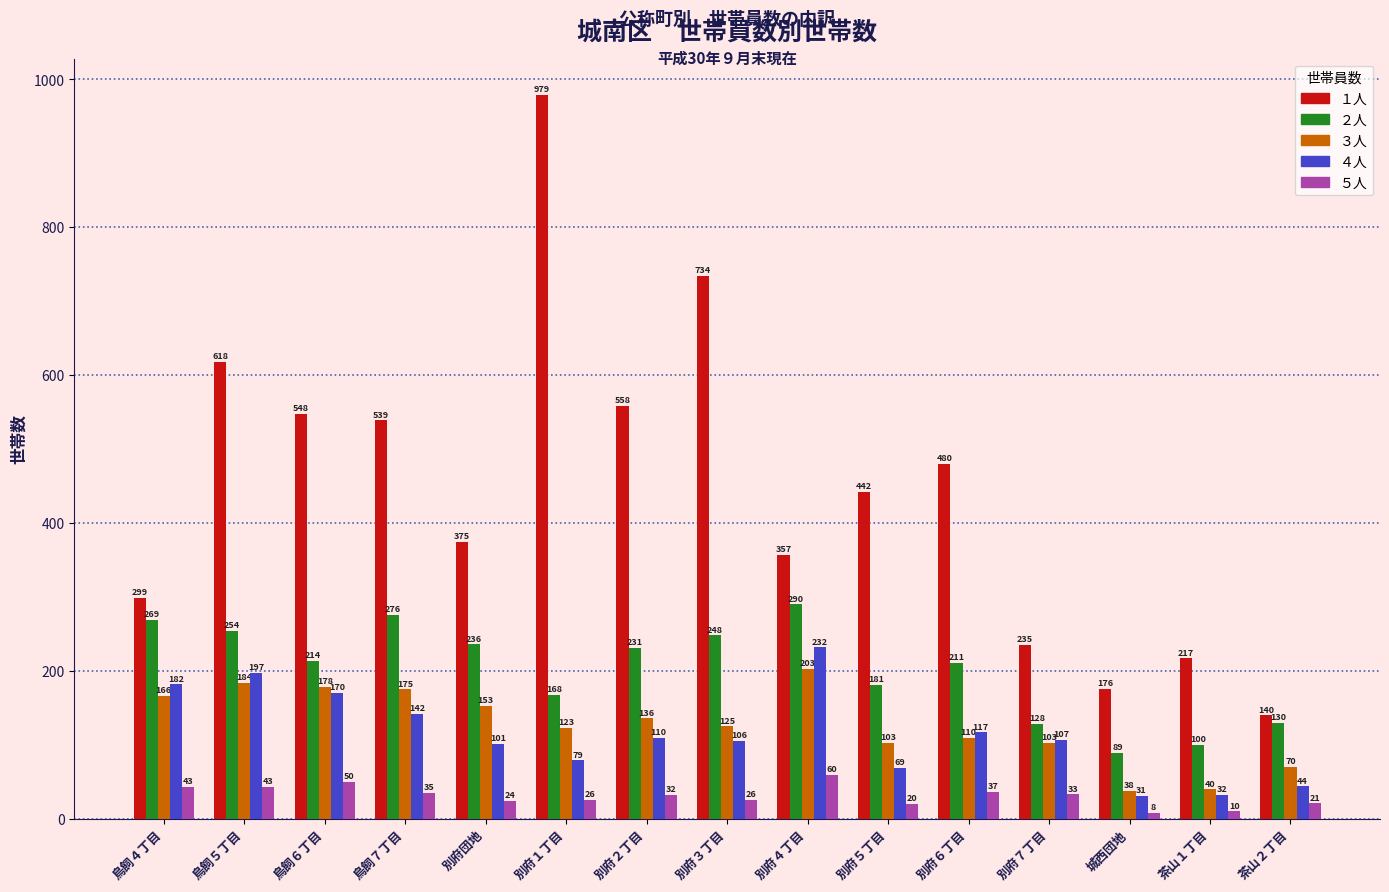

Which category has the highest value across all series?

別府１丁目